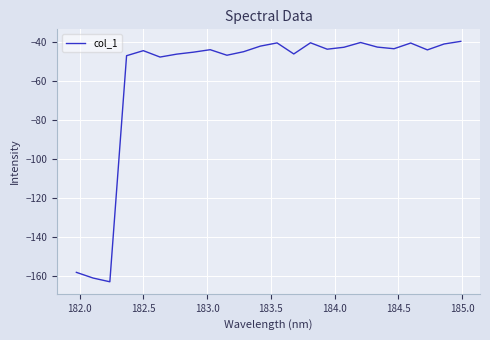

What is the average value?

-58.3